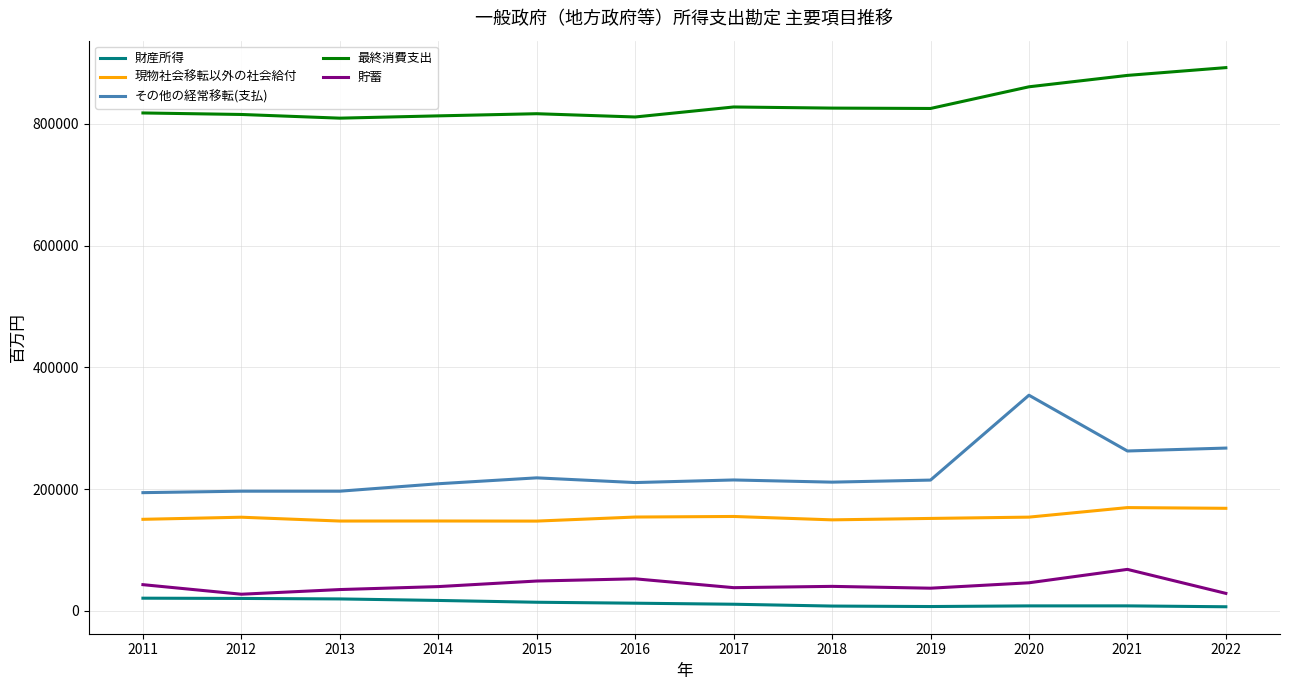

What is the sum of all 財産所得 values?

152418